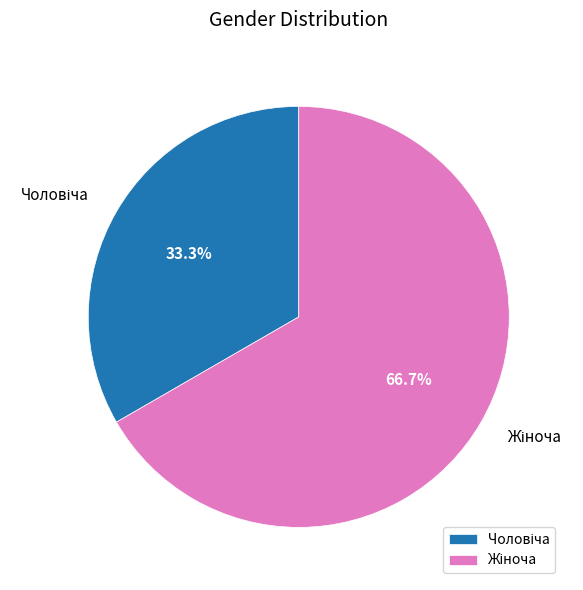

Is there any slice that represents more than half of the pie?

Yes